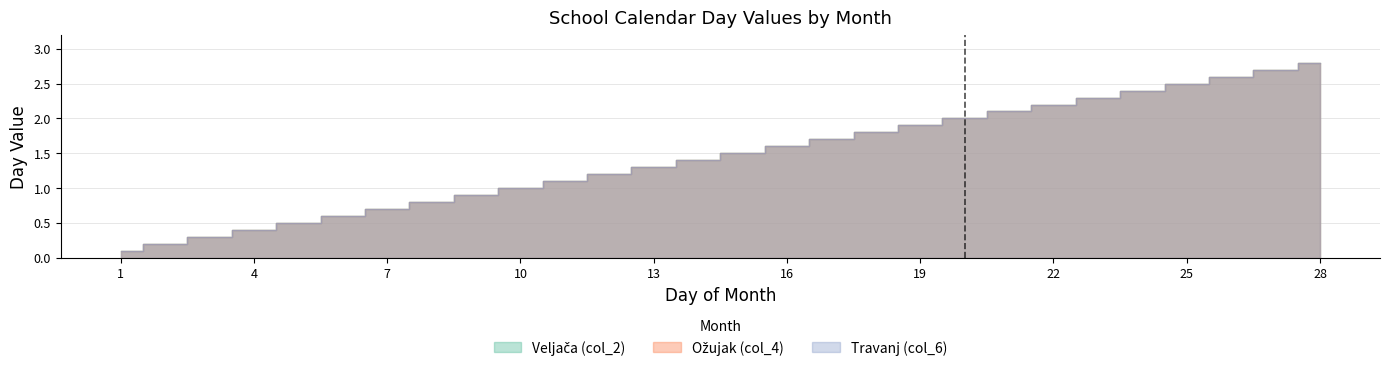

Between 3 and 25, which series saw the biggest shift?

Veljača (col_2)